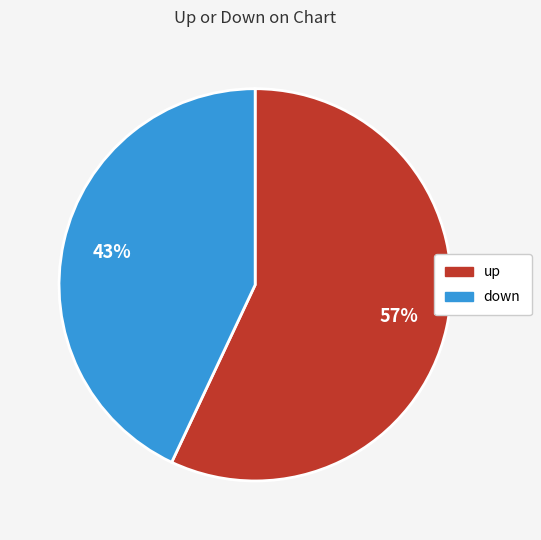

What is the majority slice?

up